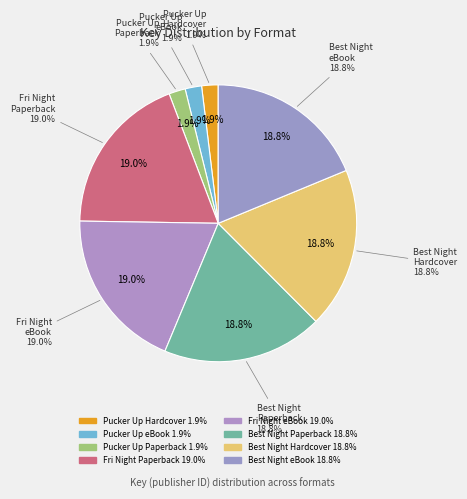

Combined, what portion of the pie is Friday Night Stage Lights (9781534404601) and Best. Night. Ever. (9781481486606)?

37.7%